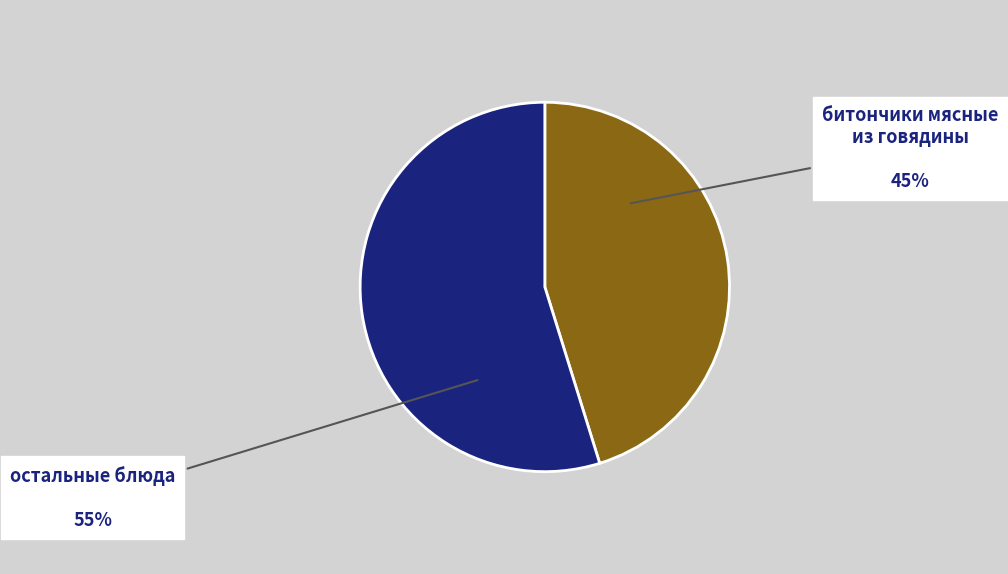

Is there a majority slice in this chart?

Yes